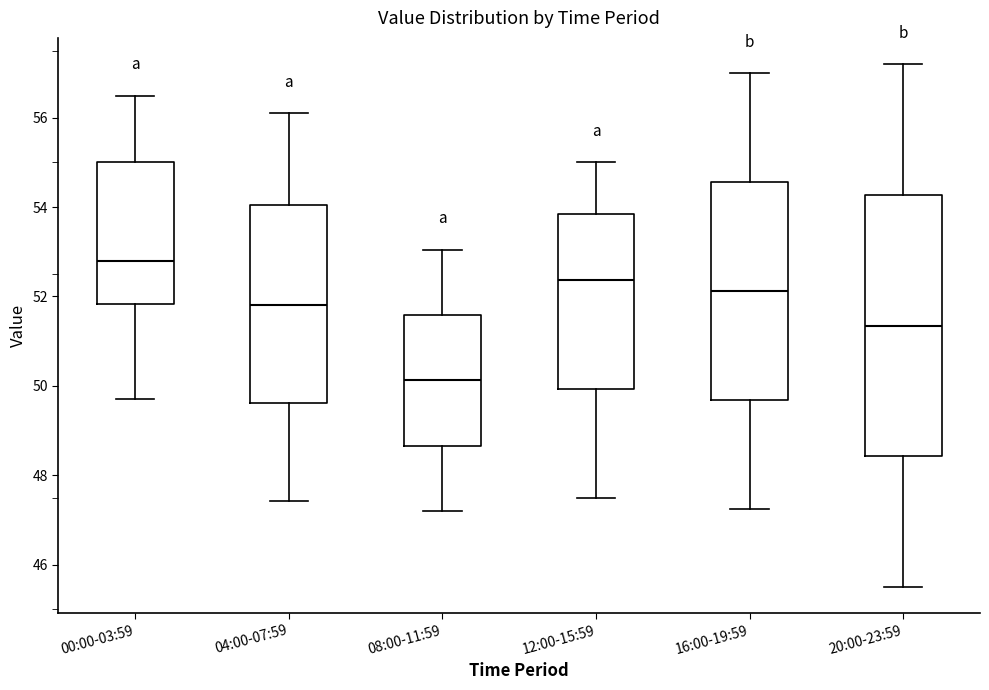

Where is the upper edge of the box for 00:00-03:59 on the y-axis? The values are not printed on the chart, so give them approximately, as read against the axis.

55.0